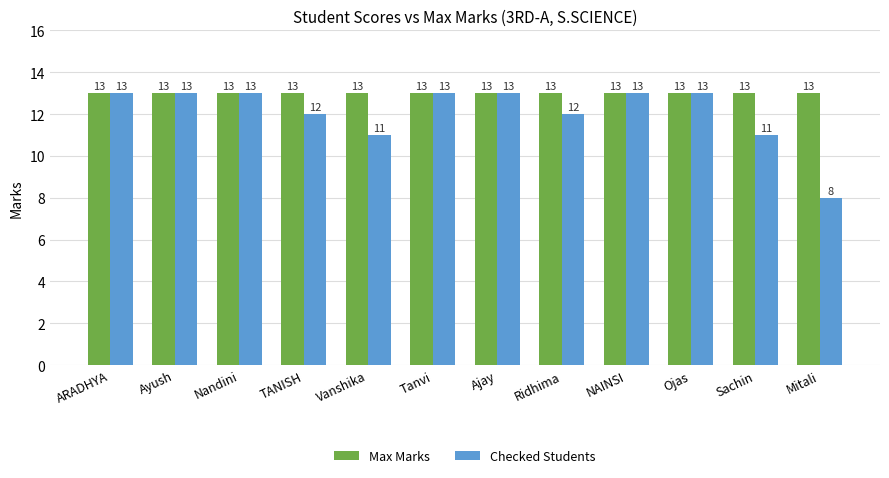

Reading left to right, extract all data points from this chart.

Max Marks: ARADHYA=13	Ayush=13	Nandini=13	TANISH=13	Vanshika=13	Tanvi=13	Ajay=13	Ridhima=13	NAINSI=13	Ojas=13	Sachin=13	Mitali=13
Checked Students: ARADHYA=13	Ayush=13	Nandini=13	TANISH=12	Vanshika=11	Tanvi=13	Ajay=13	Ridhima=12	NAINSI=13	Ojas=13	Sachin=11	Mitali=8